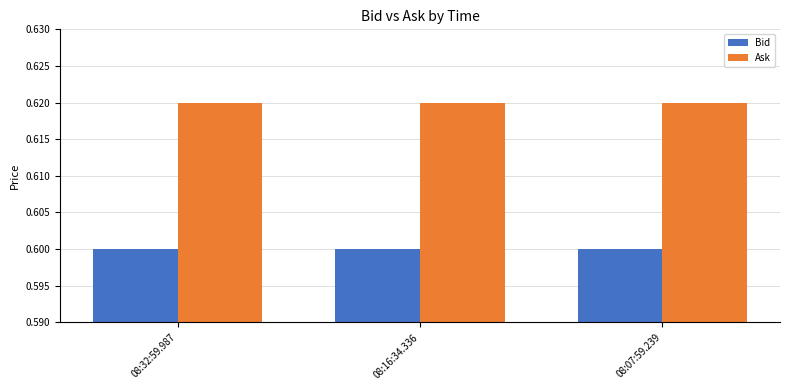

What position from the right is 08:07:59.239?

1